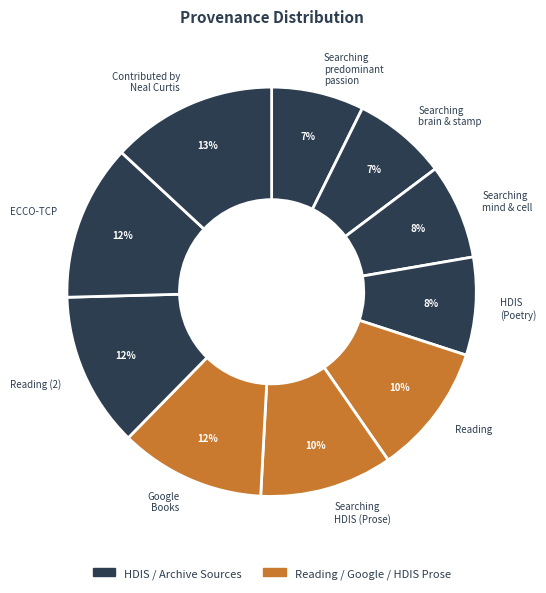

To the nearest percent, what is the combined percentage of Reading and Contributed by Neal Curtis?

23%